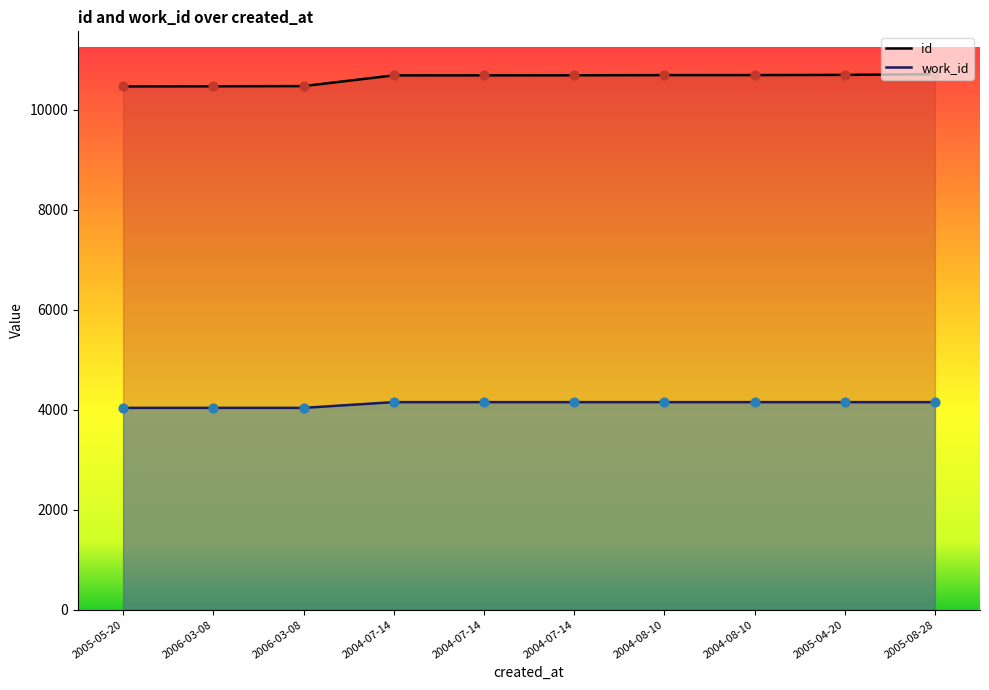

At which category is the sum across all series the highest?

2005-08-28